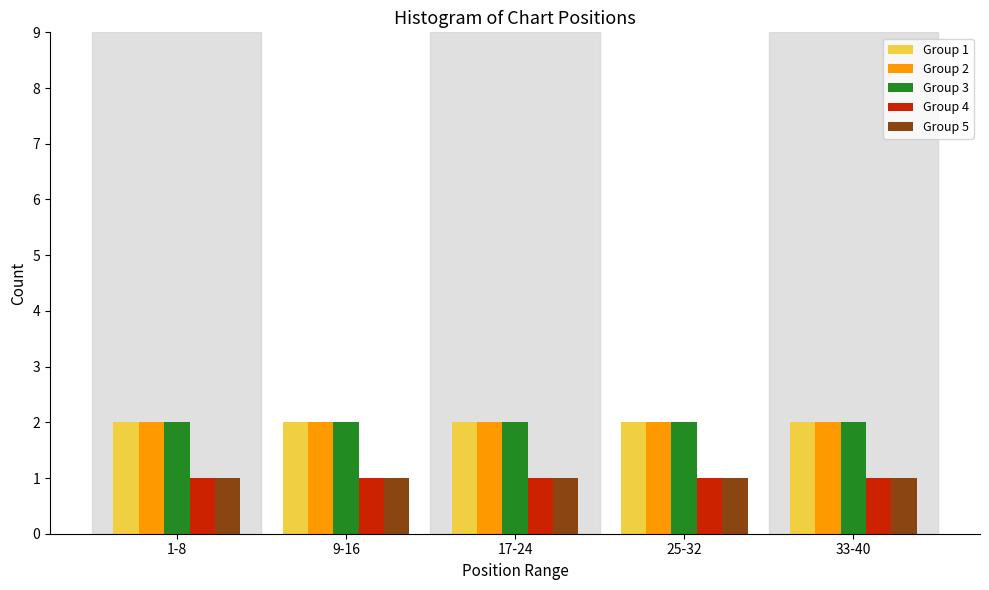

The value of Group 3 at 1-8 is 1. True or false?

False